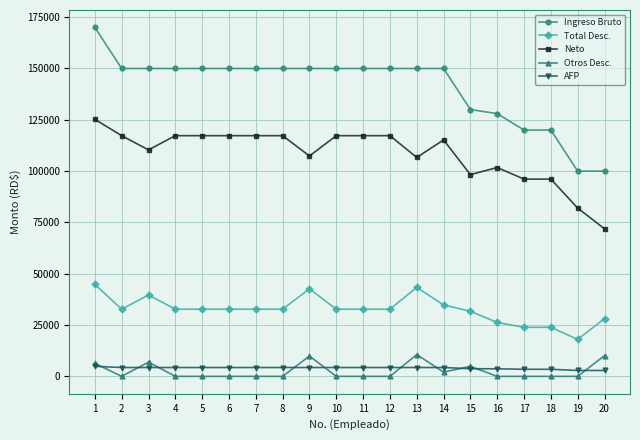

How many data points in Total Desc. are less than 32731?

6